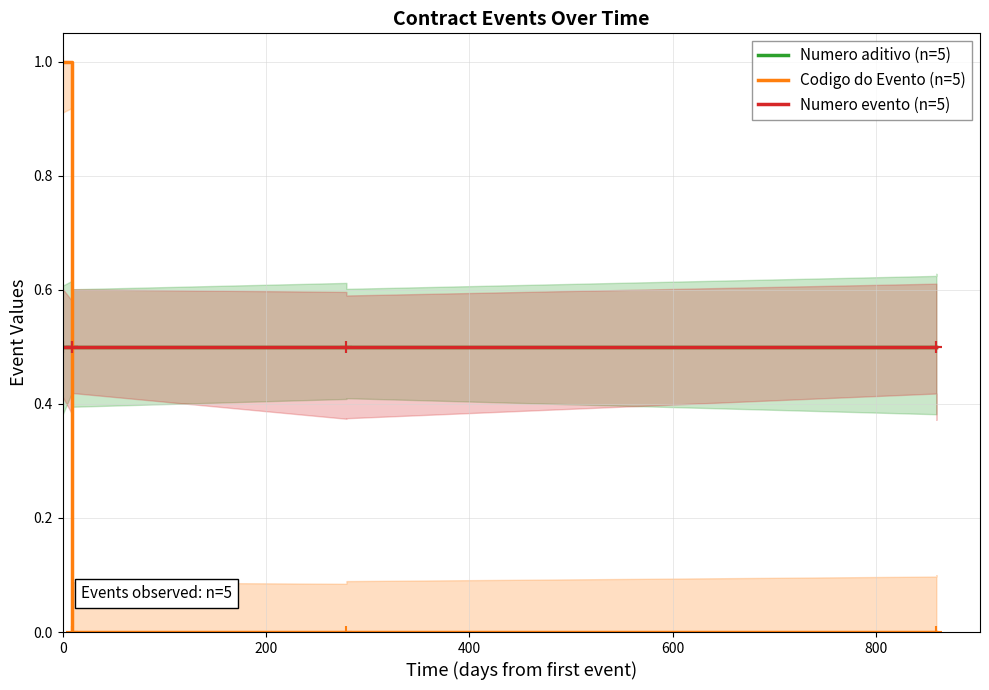

True or false: Numero evento (n=5) and Numero aditivo (n=5) cross at least once.

False